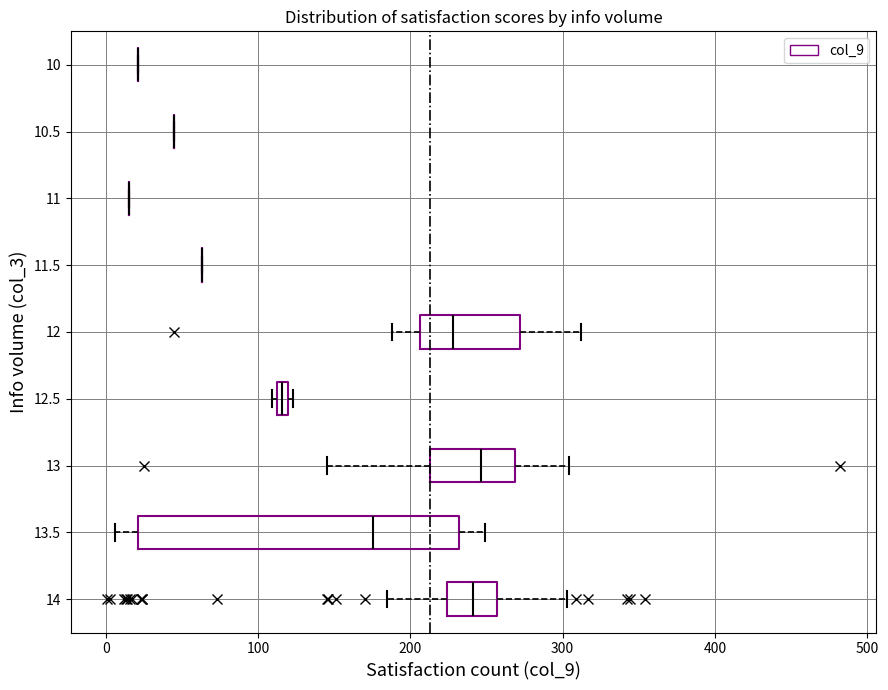

Which box is the widest, from its left edge to its right edge?

13.5